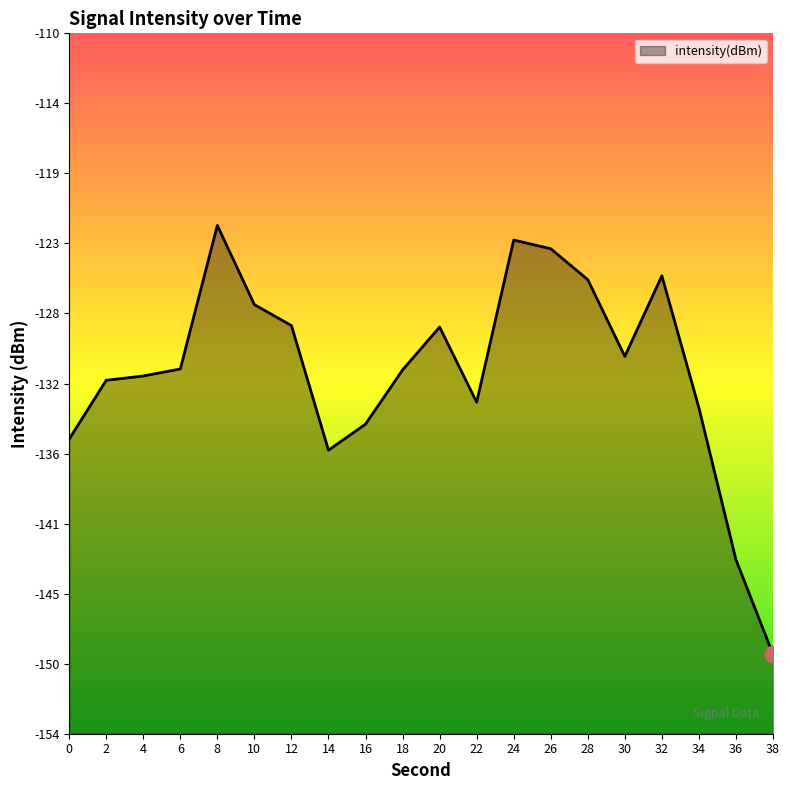

What is the average value?

-131.3